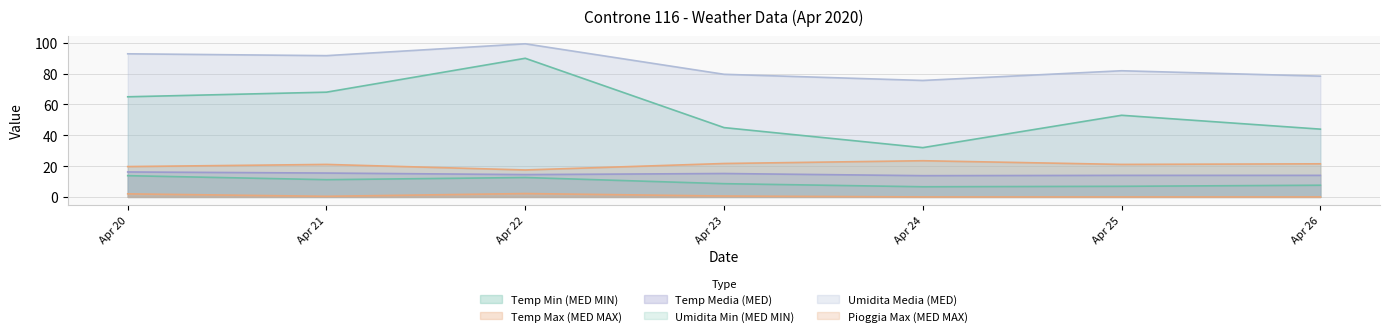

What is the greatest value displayed?

99.4